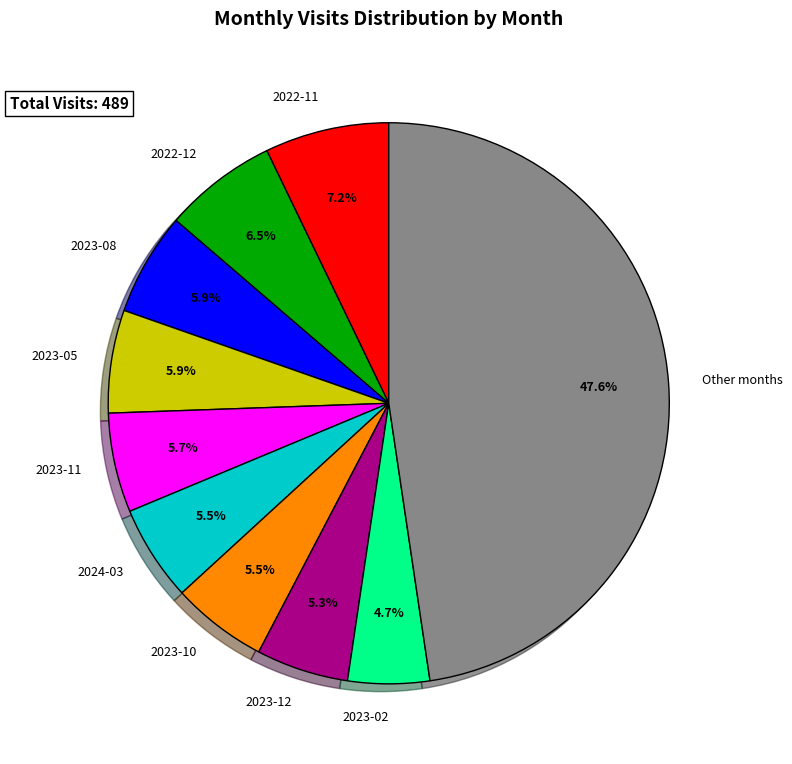

To the nearest percent, what portion does 2023-08 represent?

6%